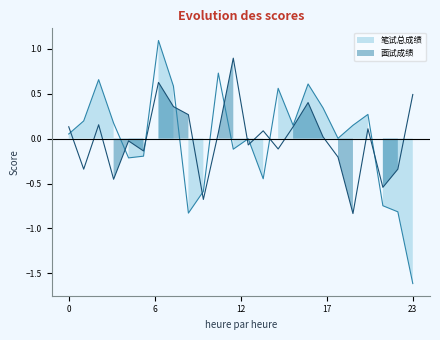

How many data points does each series have?

24